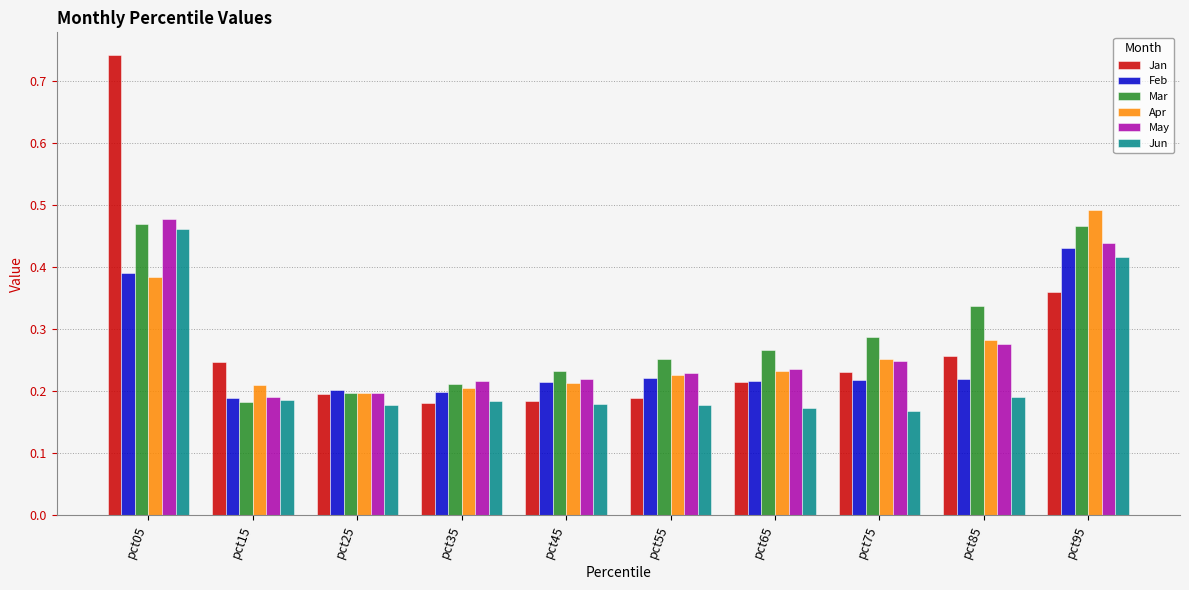

Count the Apr values in the range 0 to 1.

10